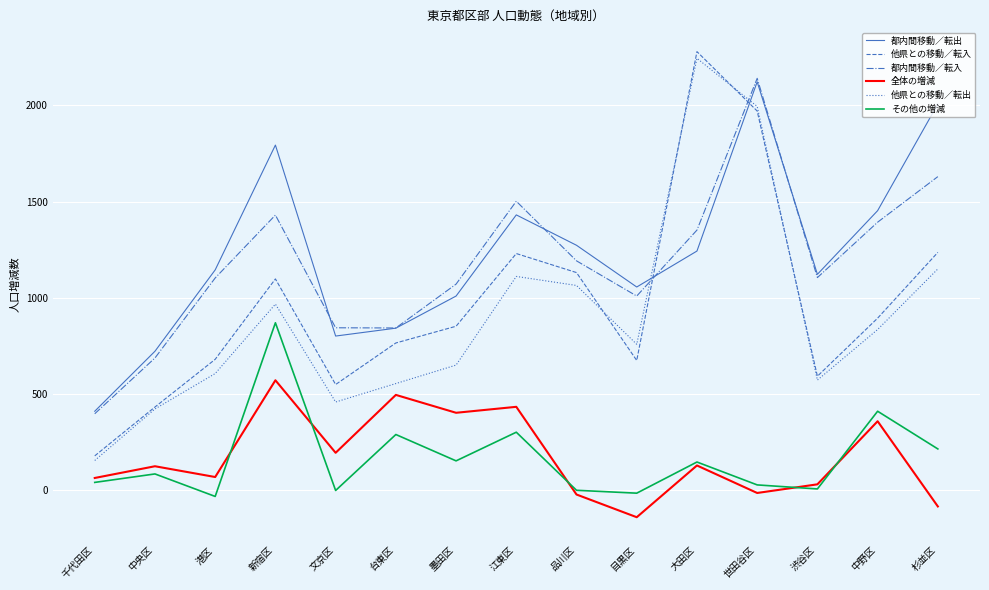

Which label corresponds to the largest value in the chart?

大田区